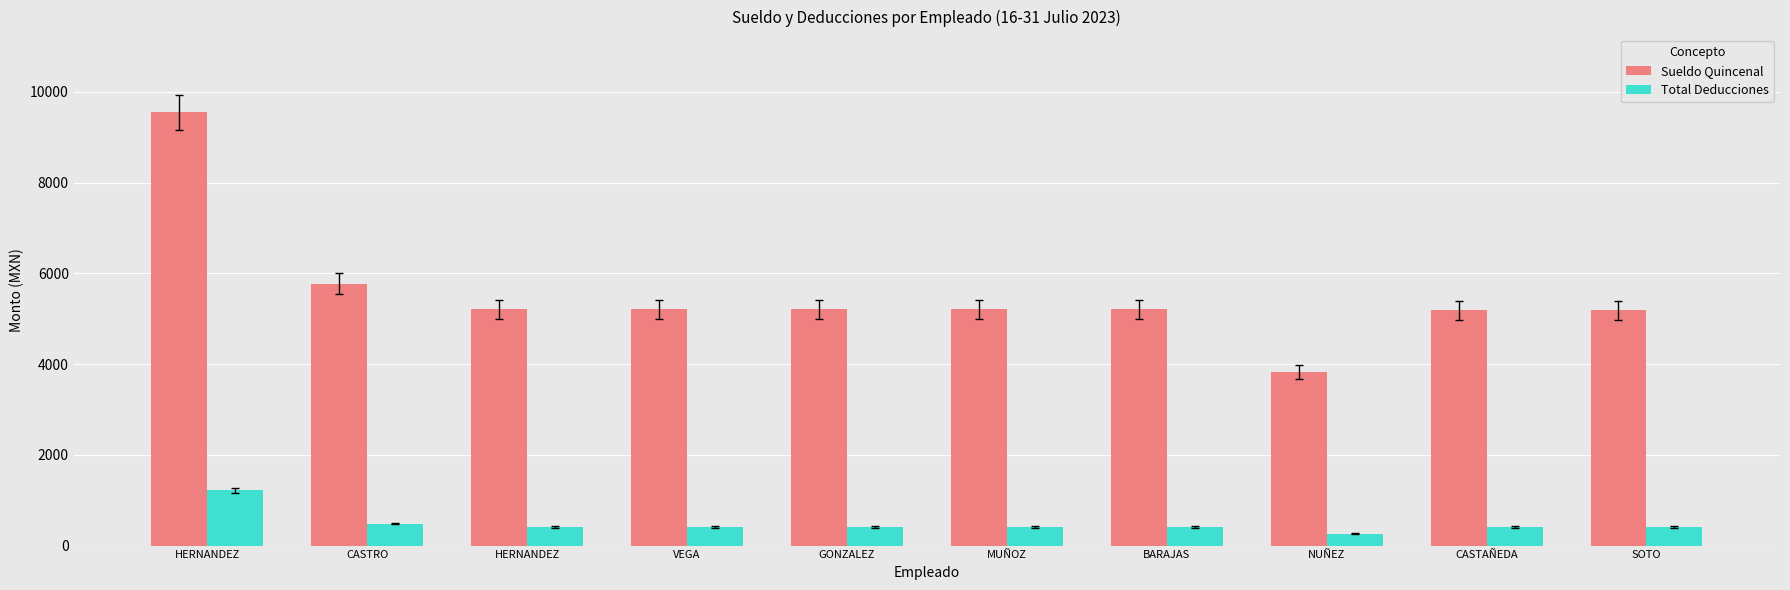

Reading left to right, list all the values displayed in this chart.

Sueldo Quincenal: 9547.0	5767.5	5210.4	5210.4	5210.4	5210.4	5210.4	3821.0	5185.0	5185.0
Total Deducciones: 1216.2	485.3	410.4	410.4	410.4	410.4	410.4	259.2	407.6	407.6